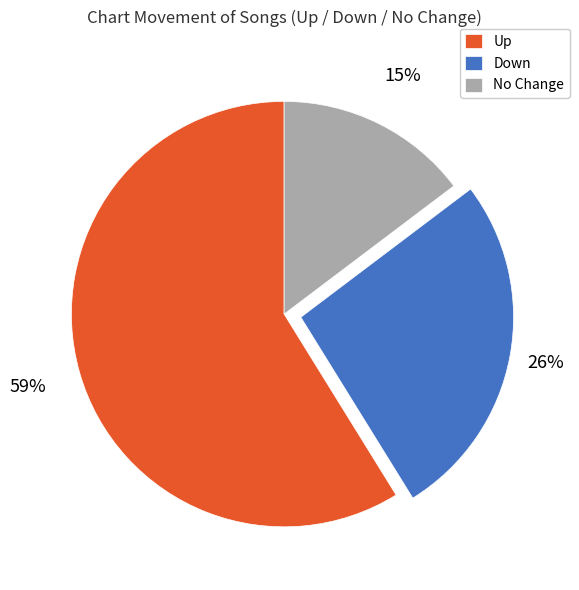

What is the smallest slice in the pie chart?

No Change